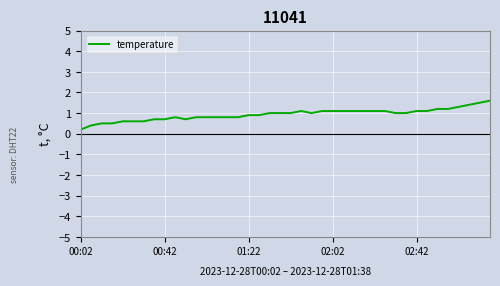

How many lines are shown in the chart?

1